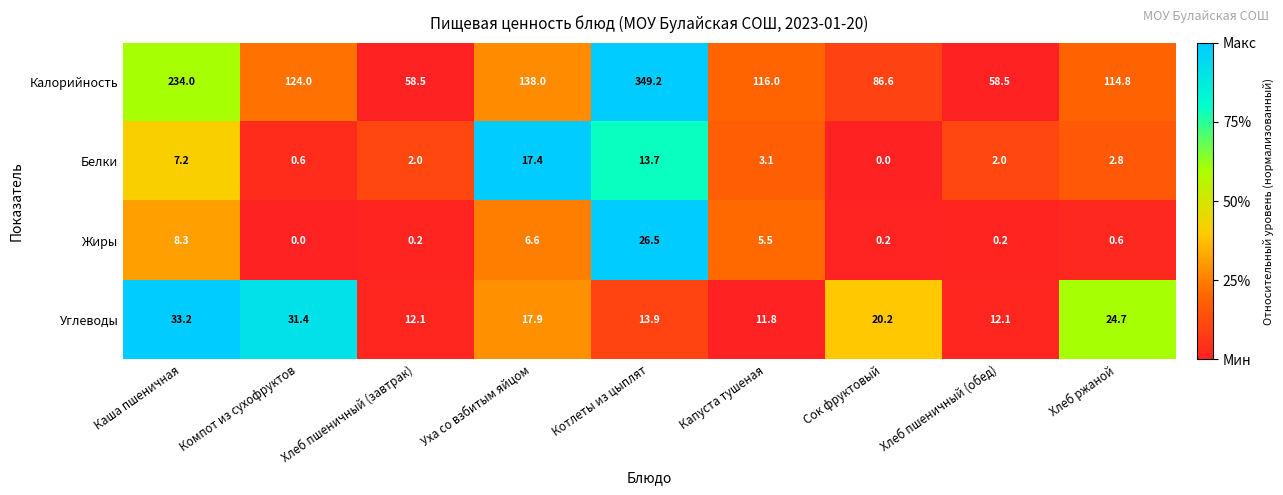

At which category is the sum across all series the highest?

Котлеты из цыплят